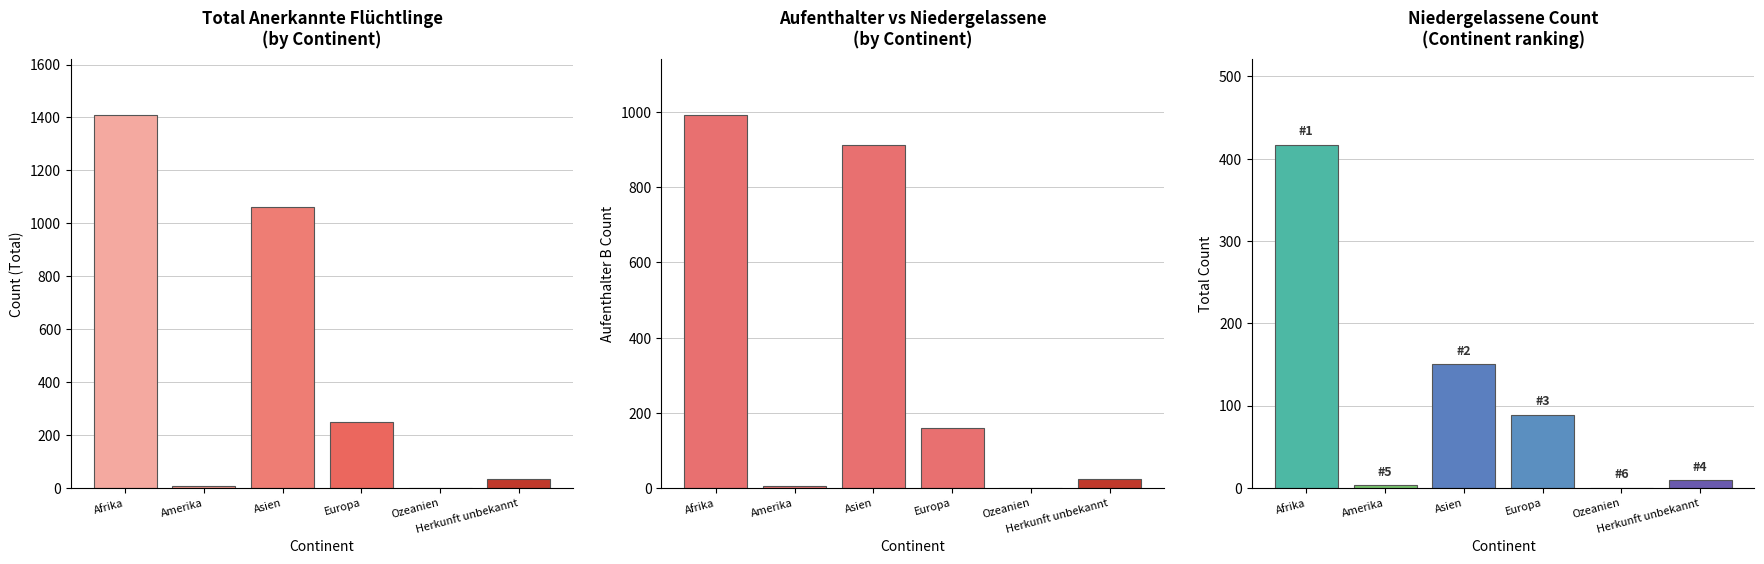

What is the difference between the maximum and minimum values in the Total anerkannte Fluechtlinge series?

1410